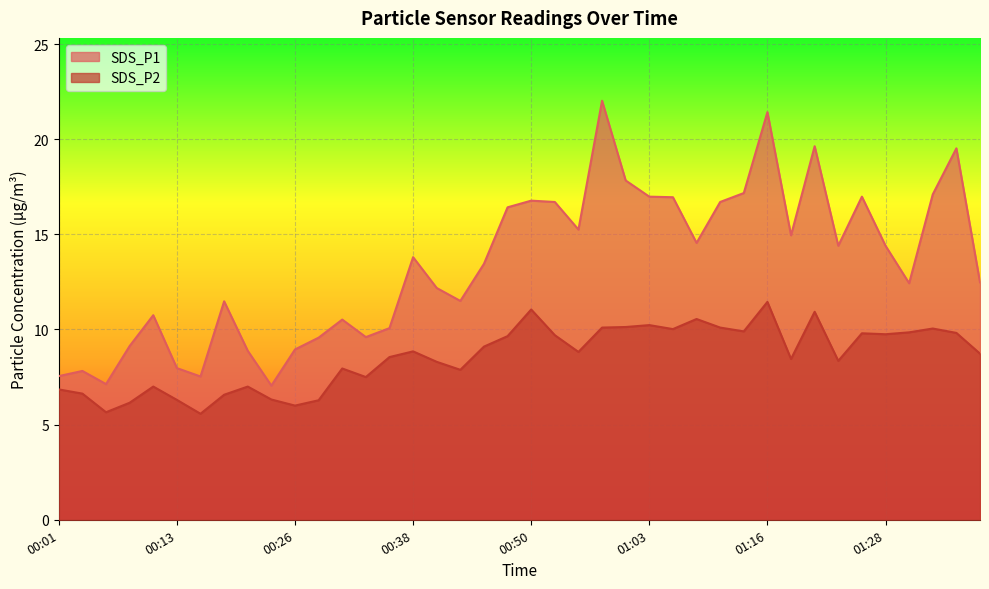

How many data points does each series have?

40